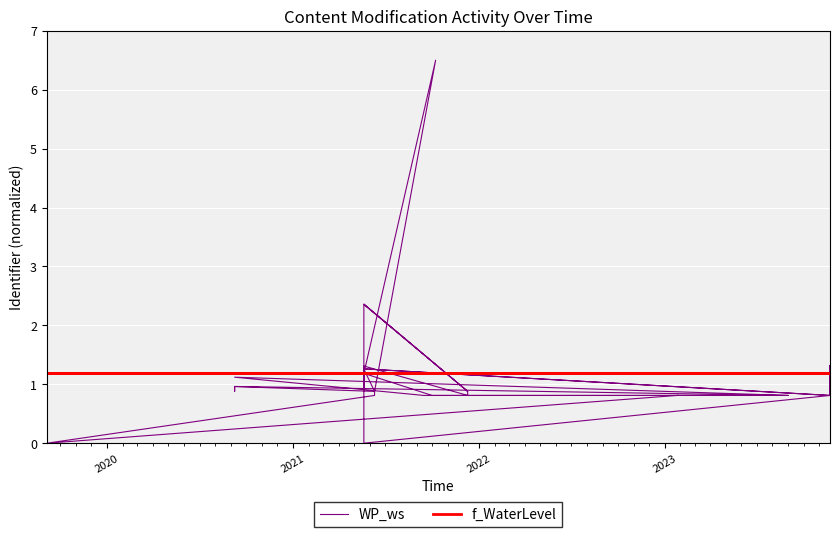

The value of WP_ws at 6 is 1.4. True or false?

False